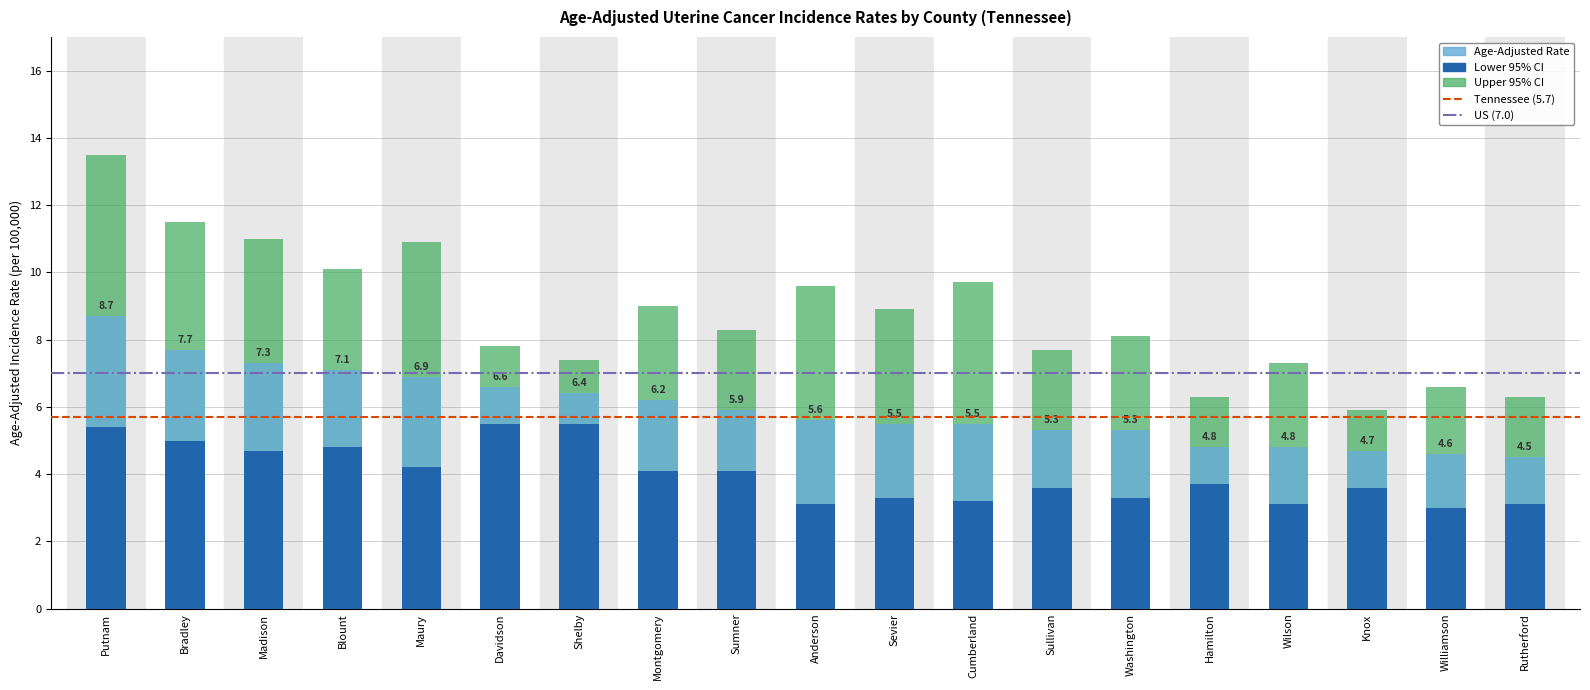

What is the difference between the second highest and minimum values in the Age-Adjusted Rate series?

3.2